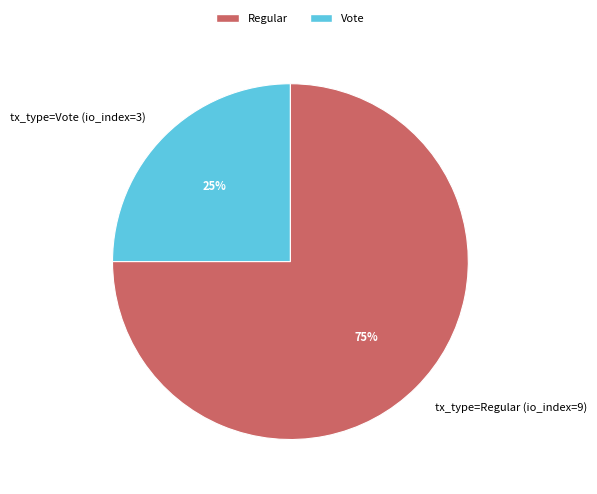

Approximately how many times larger is the value at tx_type=Regular (io_index=9) compared to tx_type=Vote (io_index=3)?

3.0